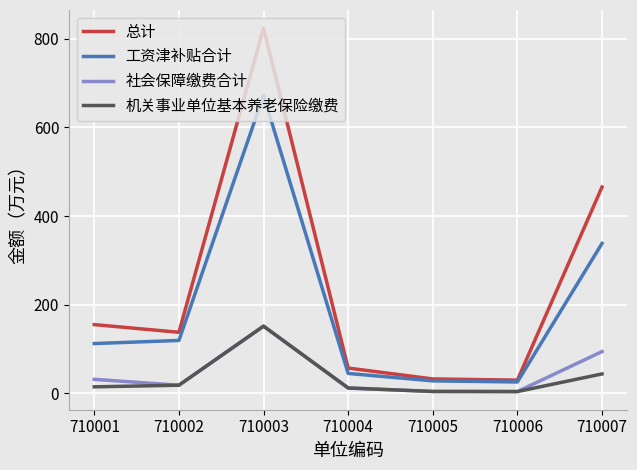

True or false: 社会保障缴费合计 and 工资津补贴合计 cross at least once.

False